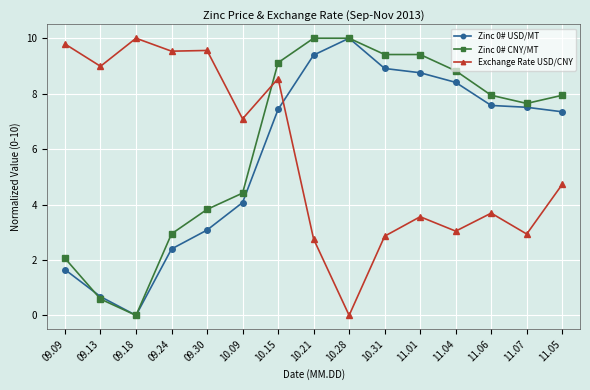

At which category does Zinc 0# USD/MT reach its first local peak?

10.28